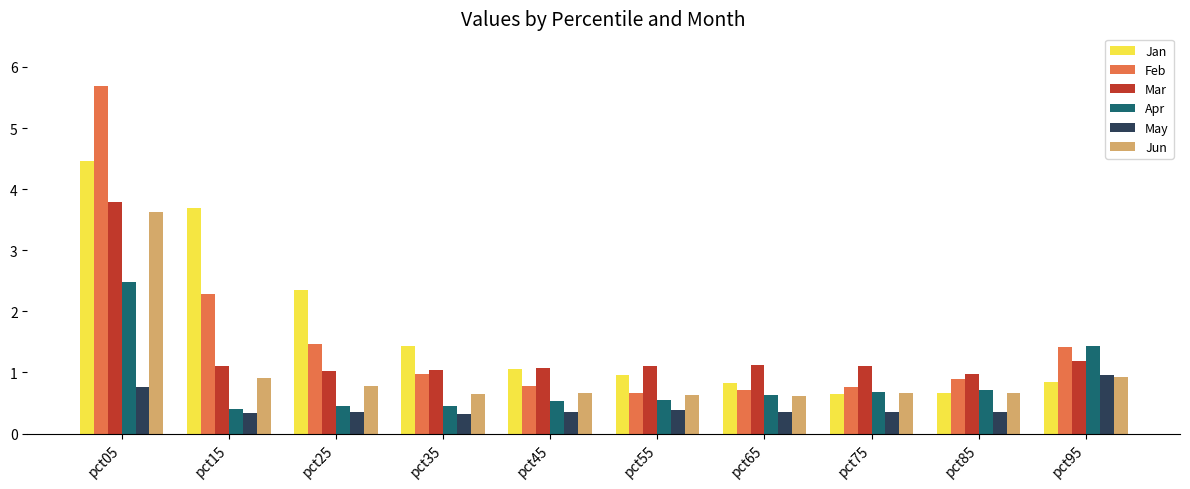

Is the value of Jan at pct15 greater than the value of Mar at pct75?

Yes